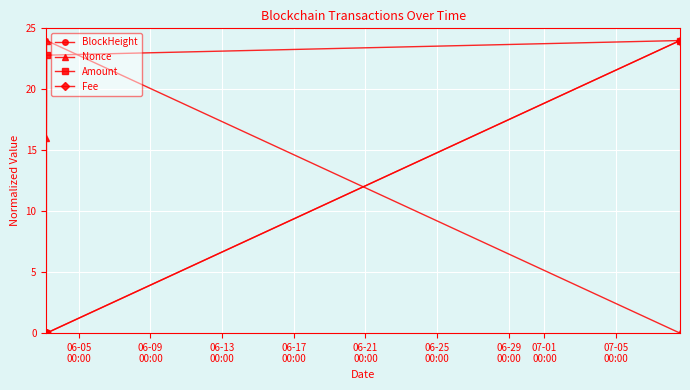

Does the chart have visible grid lines?

Yes